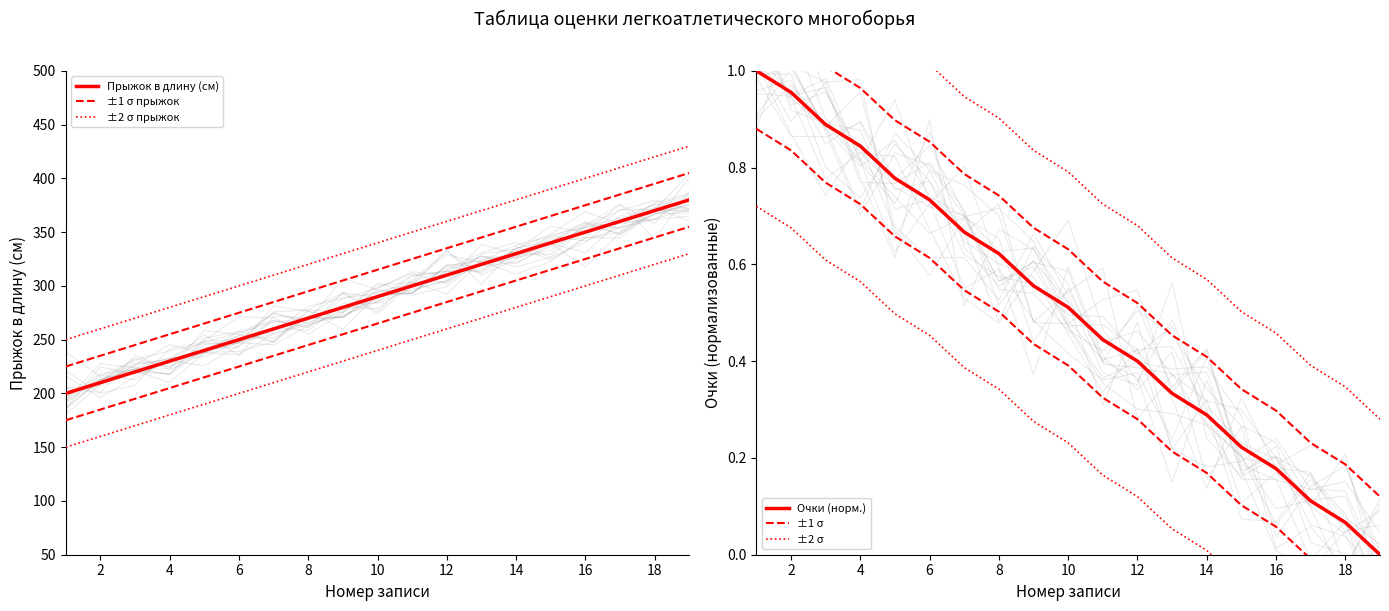

Does the chart have visible grid lines?

No